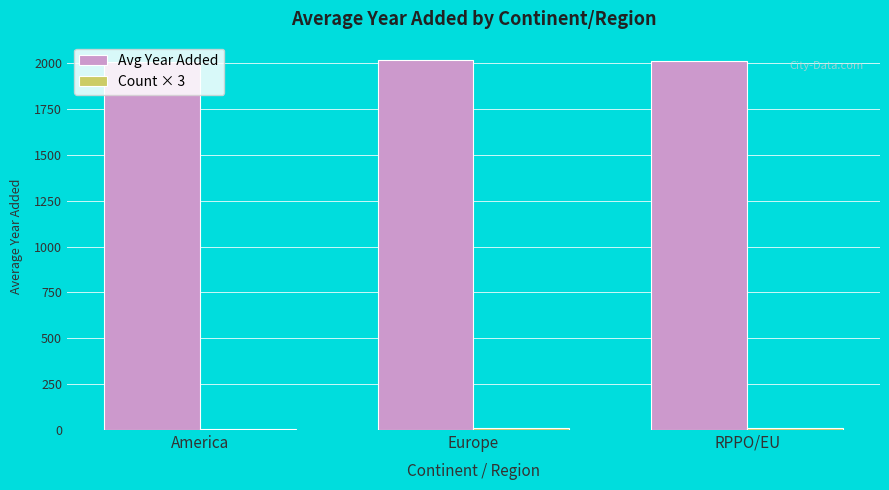

What value does the Avg Year Added series have at Europe?

2016.0